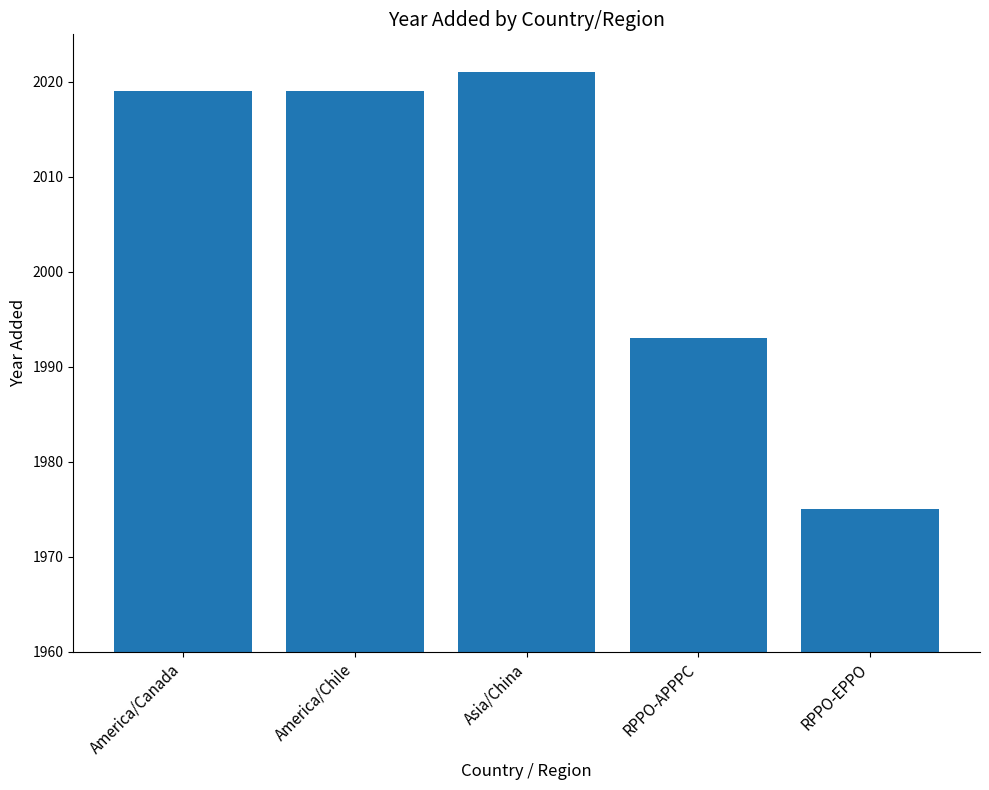

What position from the left is RPPO-EPPO?

5